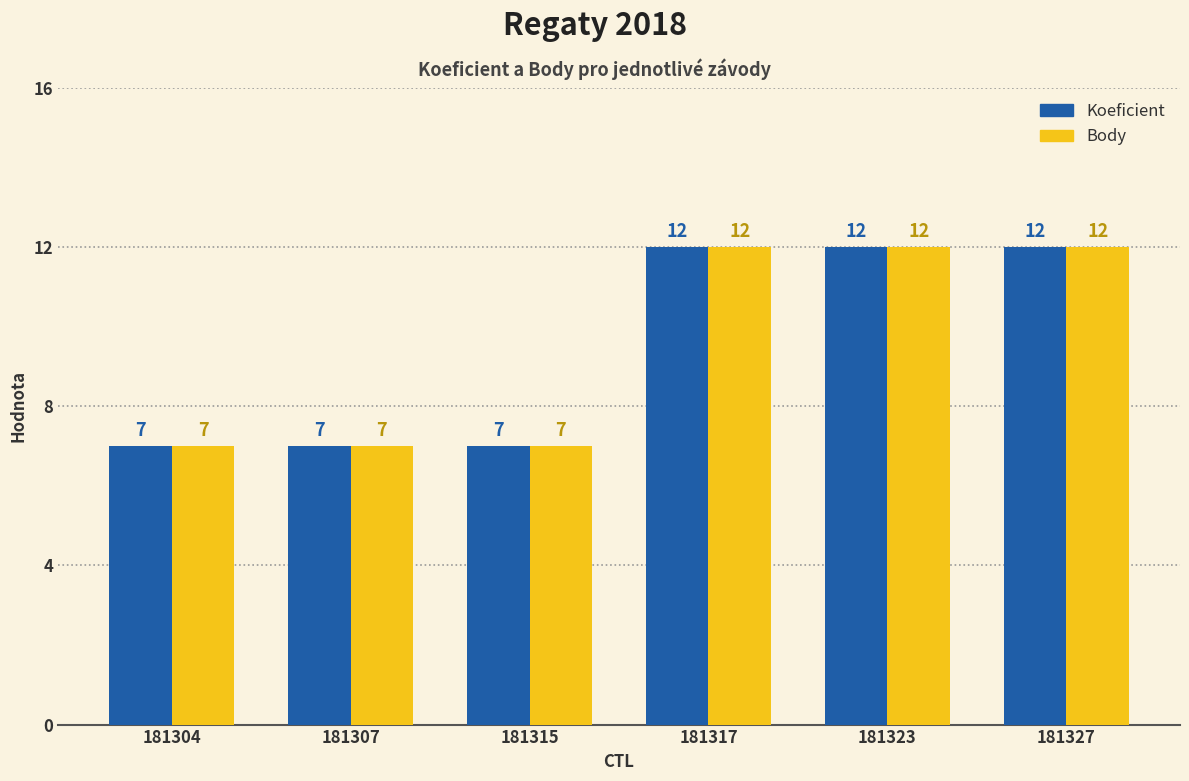

What is the value of the Koeficient bar at the 6th from the left?

12